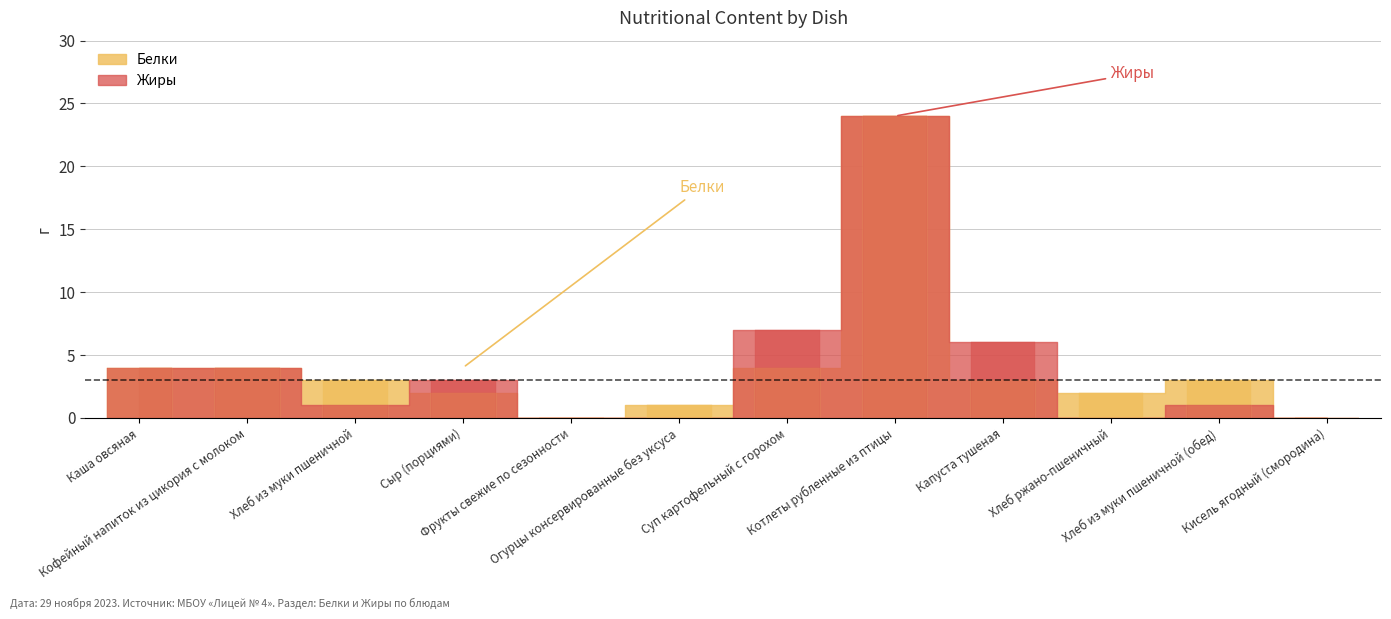

What is the sum of all Жиры values?

50